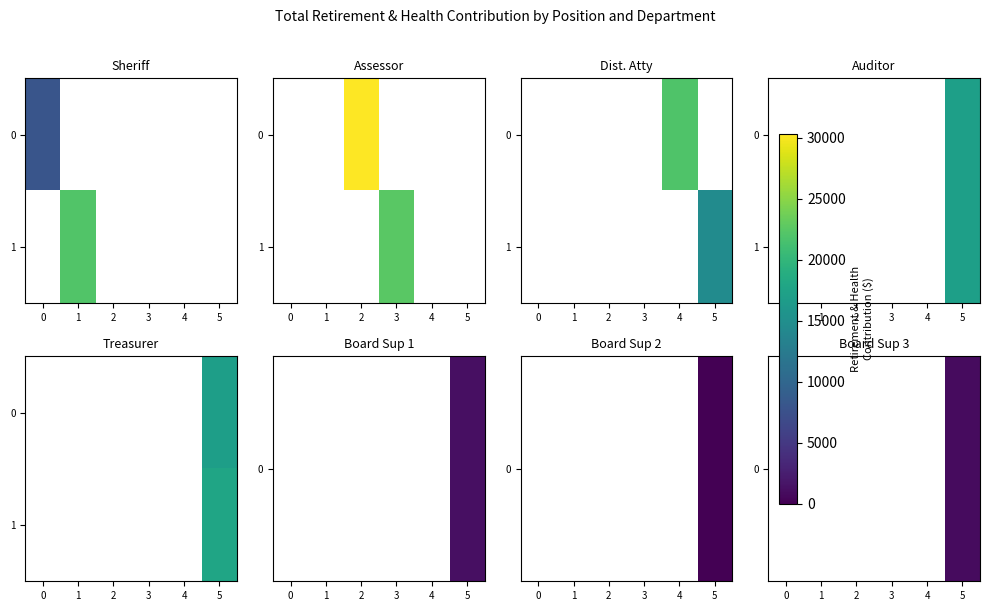

How many data points does each series have?

6